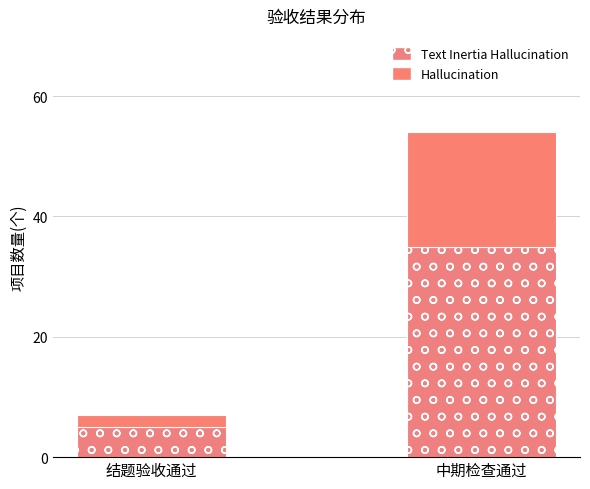

What is the difference between the maximum and minimum values in the Text Inertia Hallucination series?

30